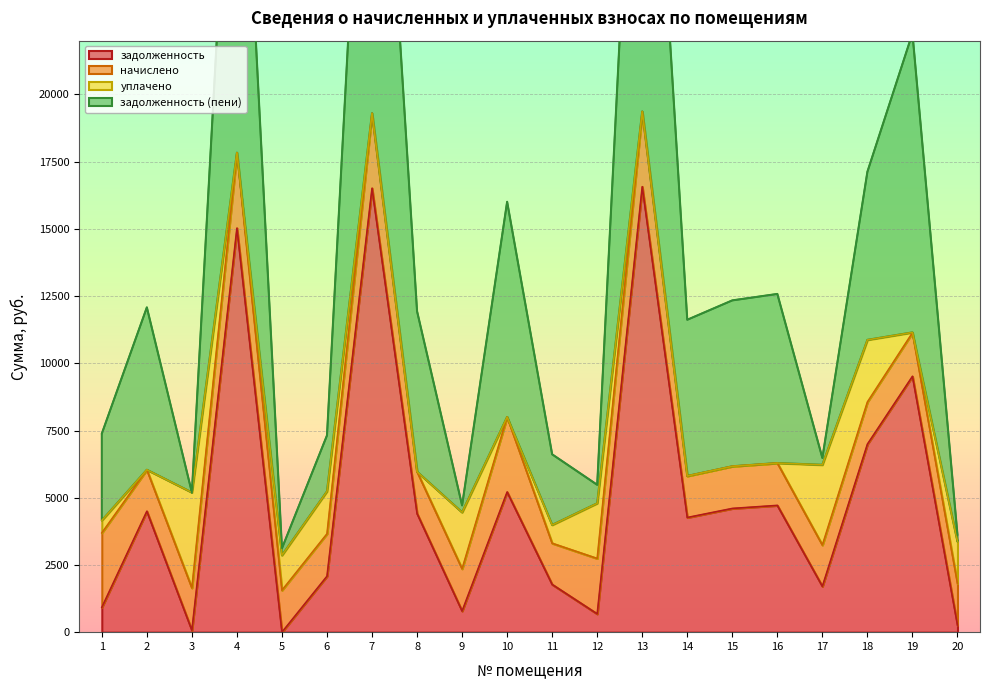

Which series has the largest range (max minus min)?

задолженность (пени)